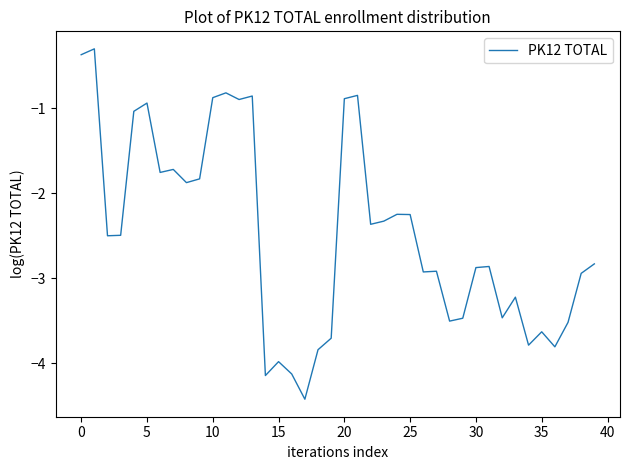

What is the minimum value shown in the chart?

-4.4